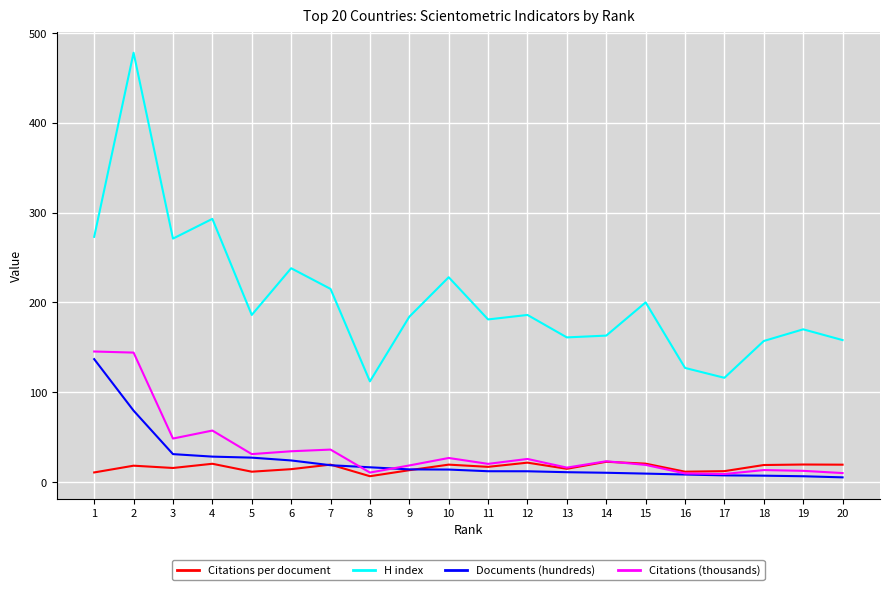

Which label corresponds to the largest value in the chart?

2